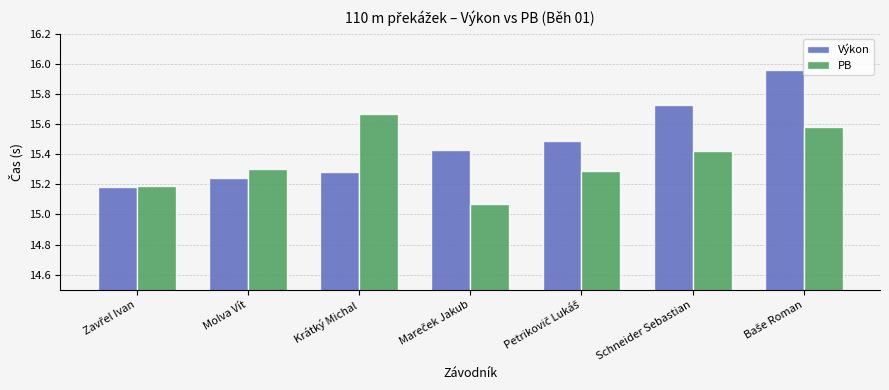

How many PB values are between 15 and 16?

7